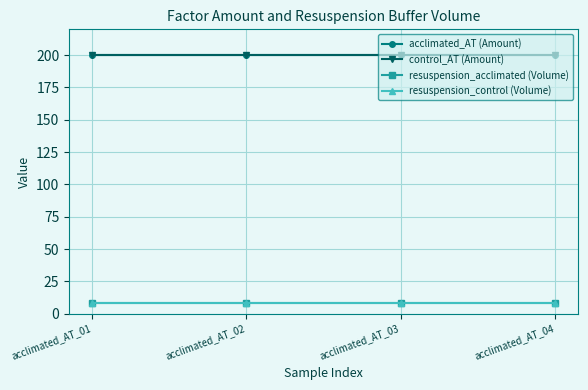

Reading left to right, what are all the values shown in this chart?

acclimated_AT (Amount): 200	200	200	200
control_AT (Amount): 200	200	200	200
resuspension_acclimated (Volume): 8	8	8	8
resuspension_control (Volume): 8	8	8	8